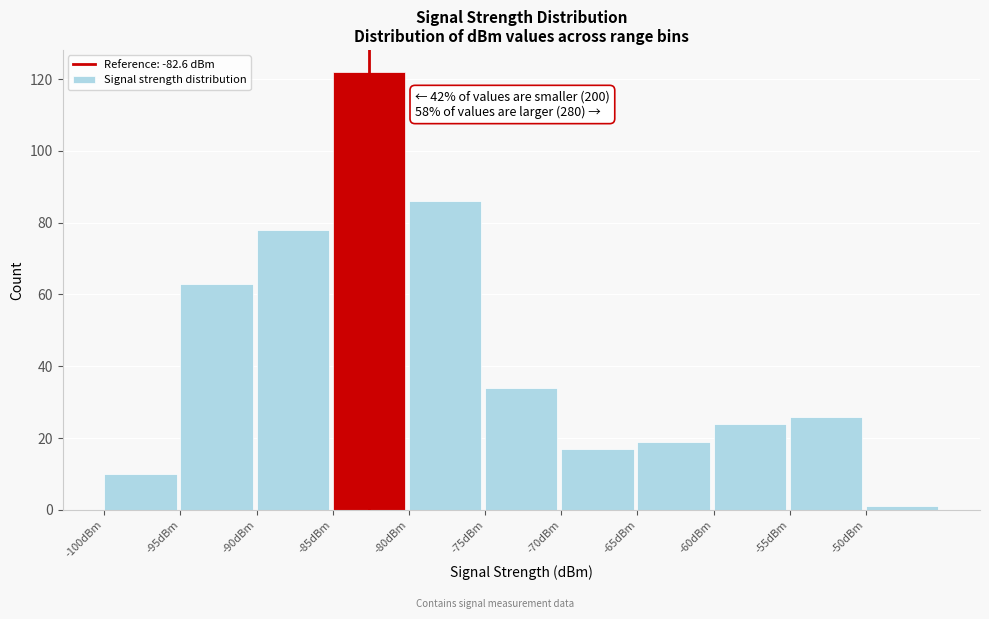

Over which range of the x-axis is the bar tallest?

-85 to -80